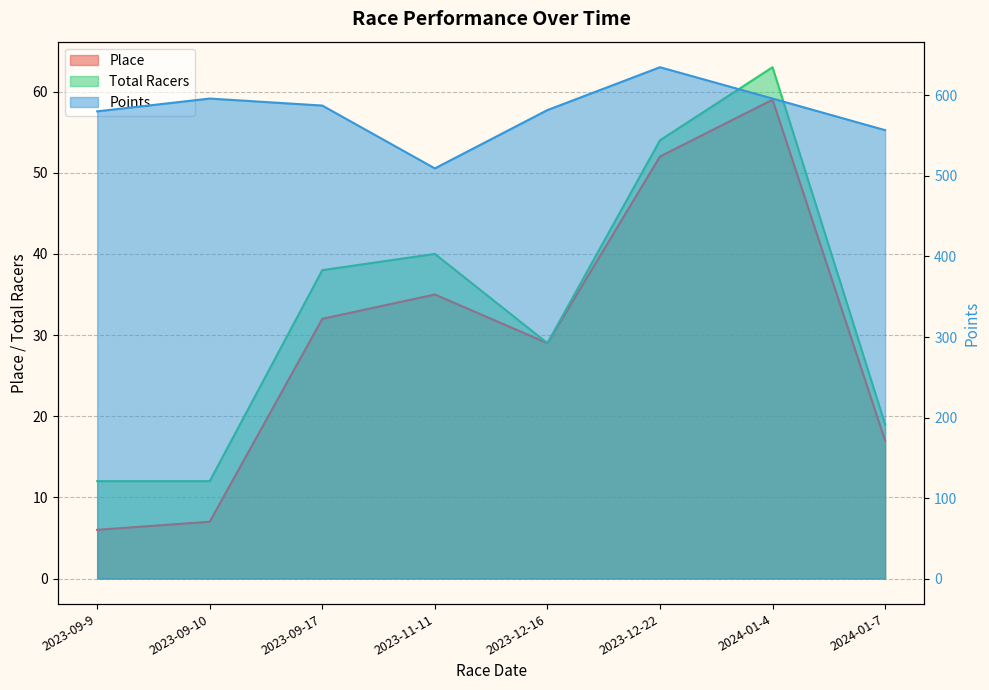

List the labels in order of Points value, largest first.

2023-12-22, 2024-01-4, 2023-09-10, 2023-09-17, 2023-12-16, 2023-09-9, 2024-01-7, 2023-11-11